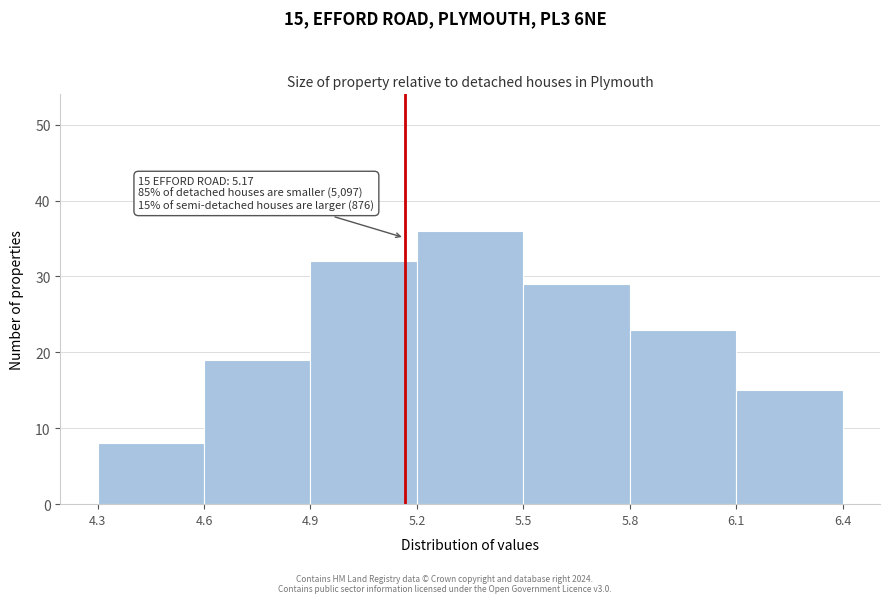

Over which range of the x-axis is the bar tallest?

5.2 to 5.5